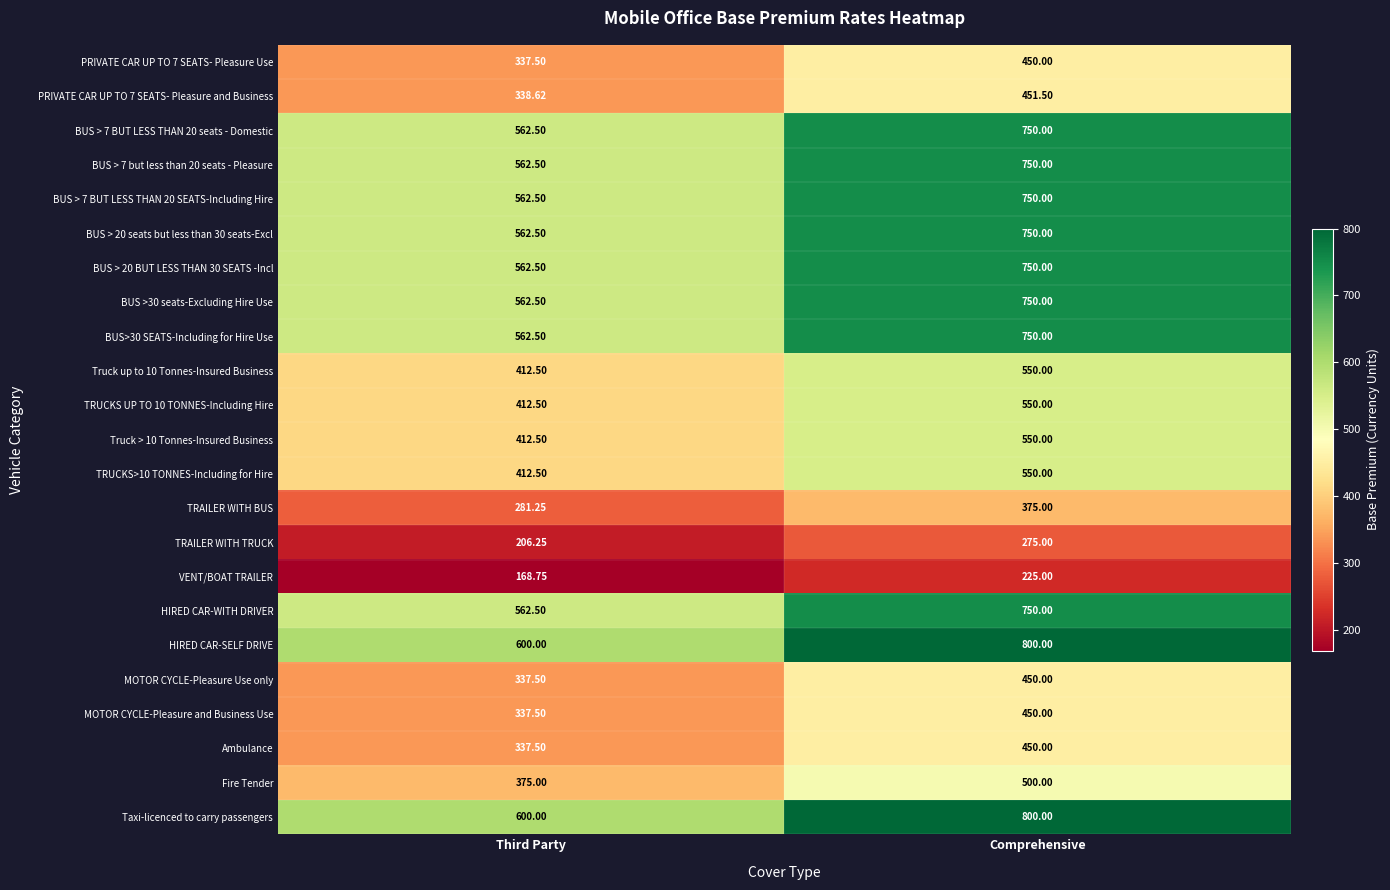

Which category has the lowest value in the TRUCKS>10 TONNES-Including for Hire series?

Third Party